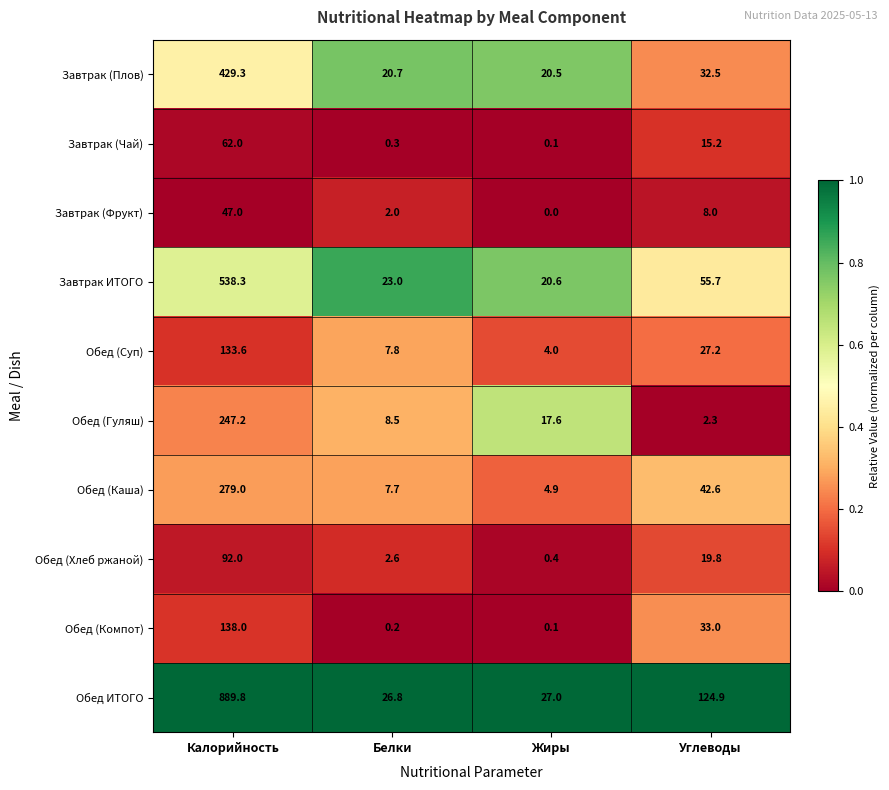

At which label does Обед ИТОГО first exceed 124?

Калорийность